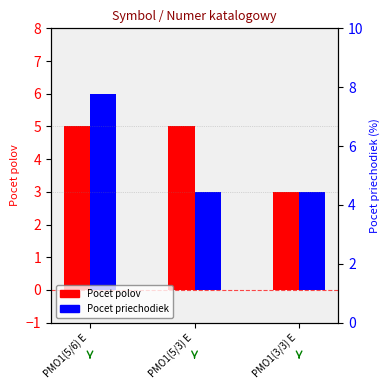

List the labels in order of Pocet priechodiek value, largest first.

PMO1(5/6) E, PMO1(5/3) E, PMO1(3/3) E